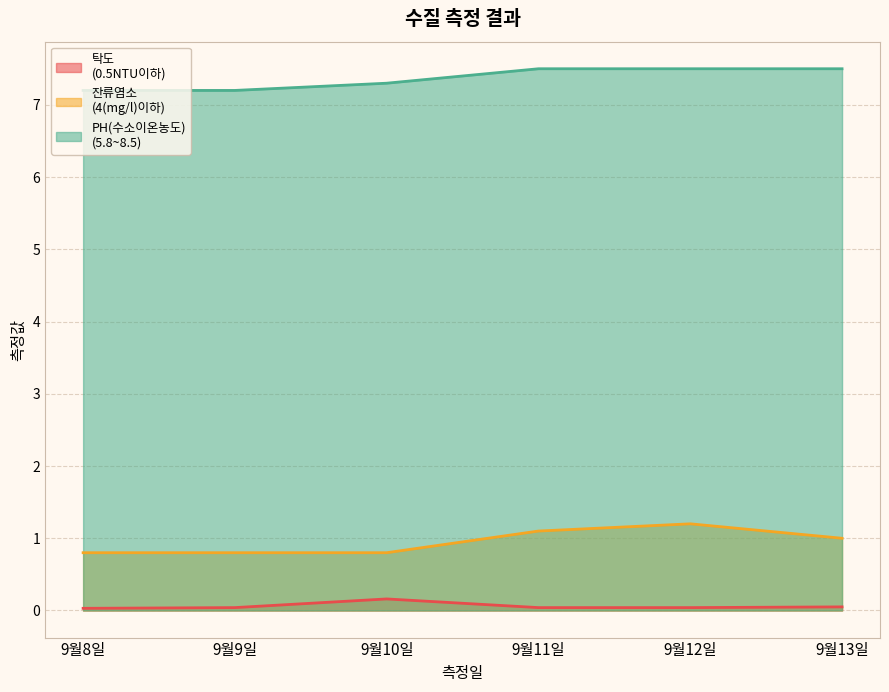

True or false: 탁도
(0.5NTU이하) has a value of 0.0 at 9월11일.

True